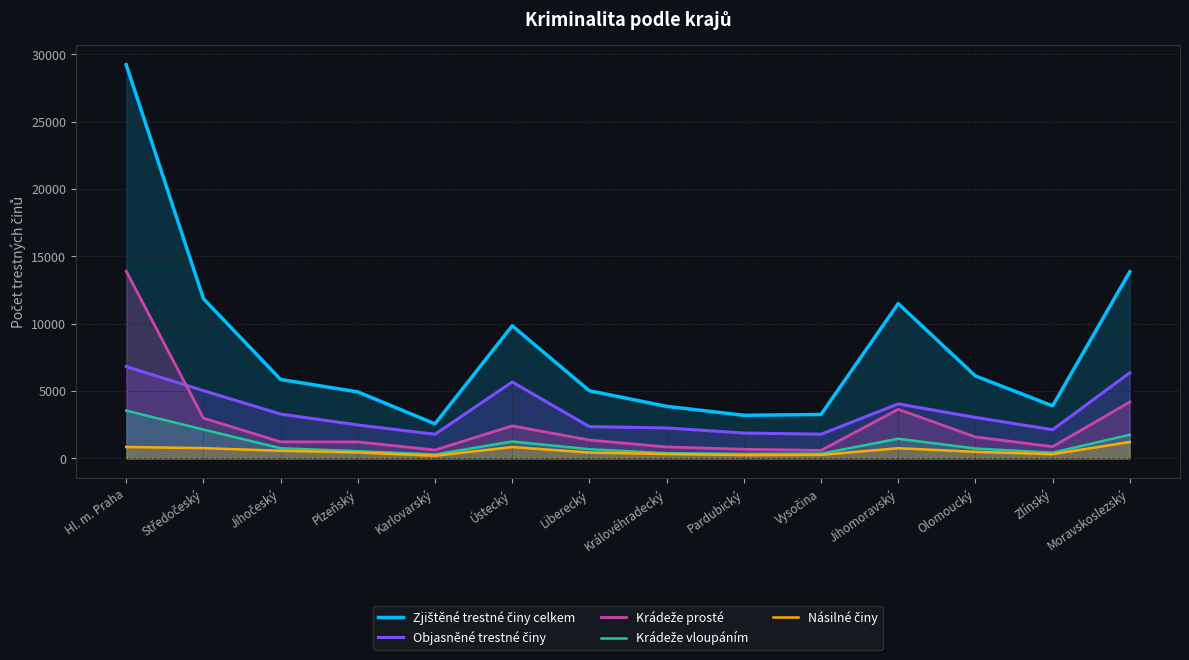

How many interior local valleys does the Krádeže prosté series have?

3